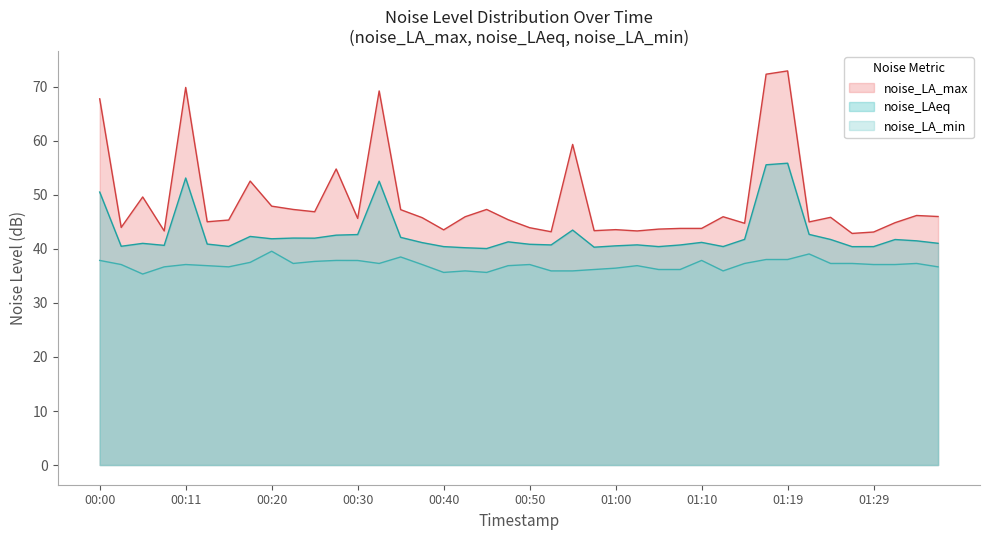

Rank the series at 00:45 from lowest to highest value.

noise_LA_min, noise_LAeq, noise_LA_max